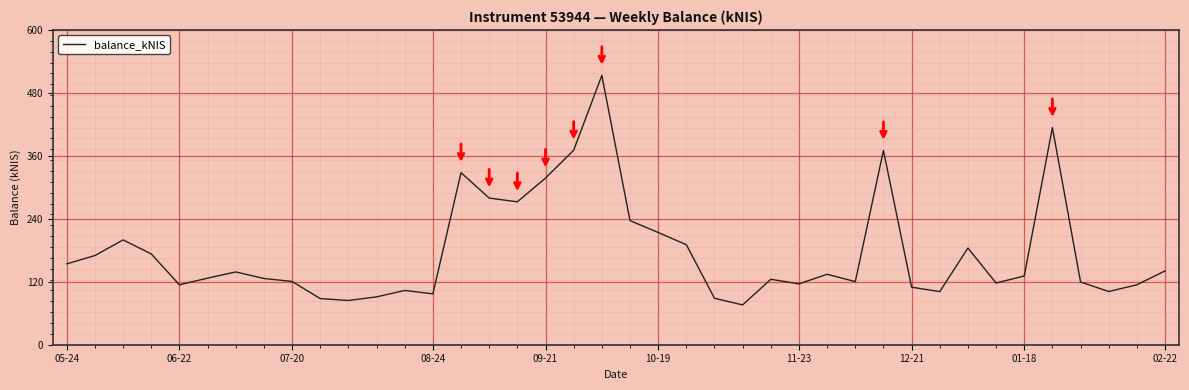

What is the difference between the maximum and minimum values?

437.5